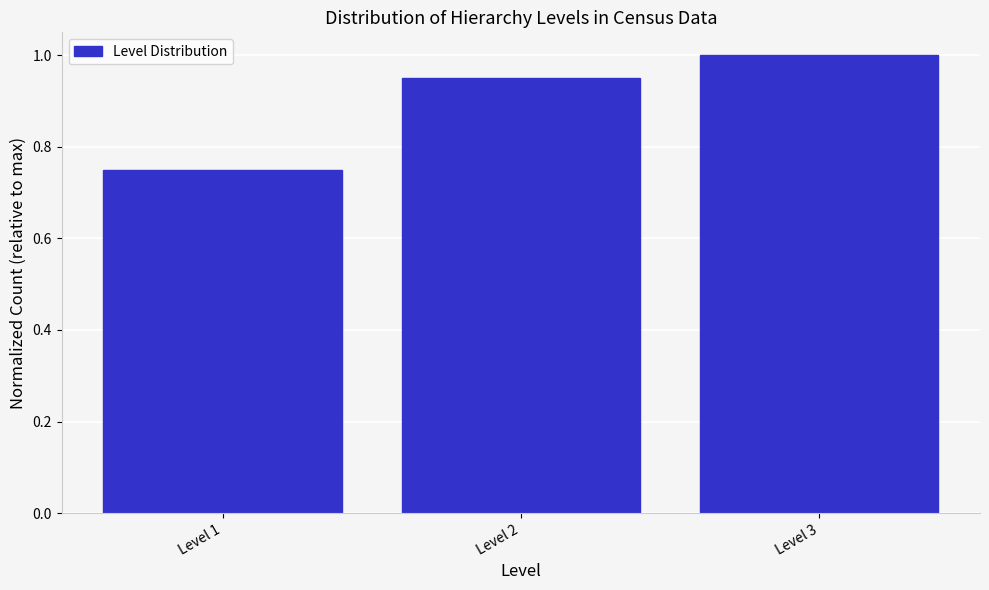

Where is the data nearest to the value 0?

Level 1